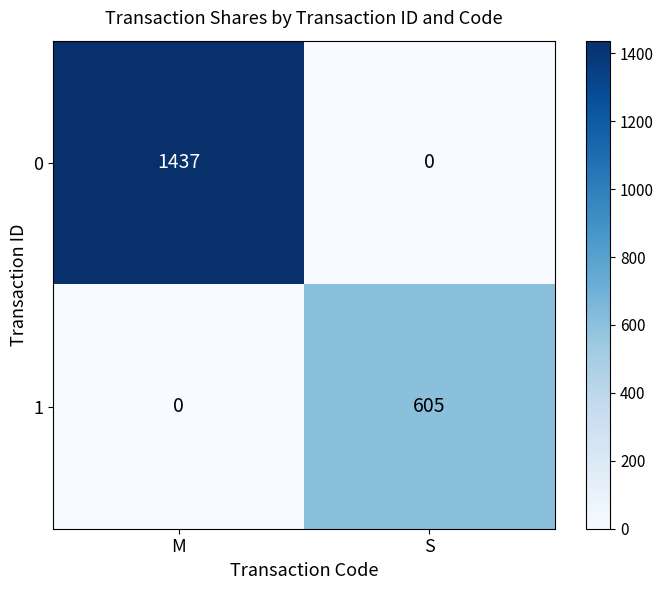

Rank the series at M from lowest to highest value.

1, 0